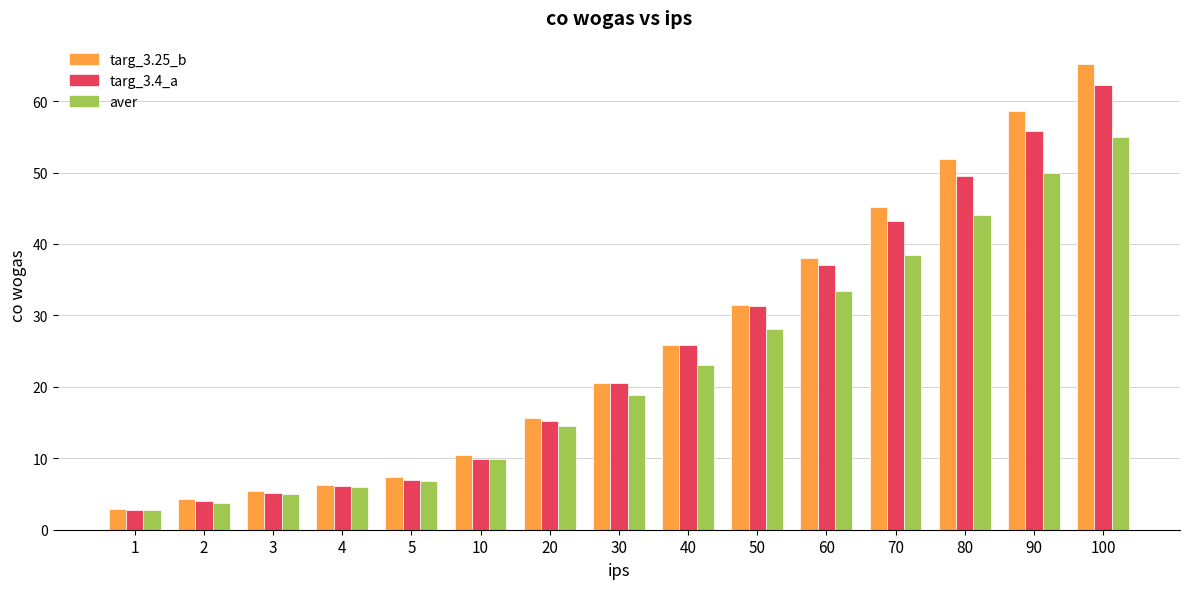

What are all the series names shown in the legend?

targ_3.25_b, targ_3.4_a, aver